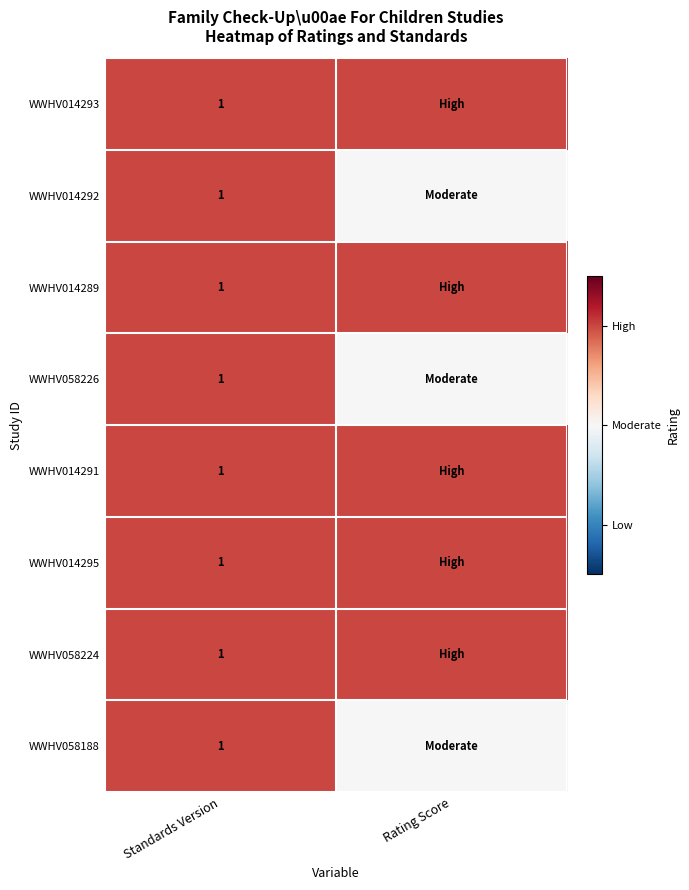

Is it true that WWHV014292 equals 1 at Standards Version?

True